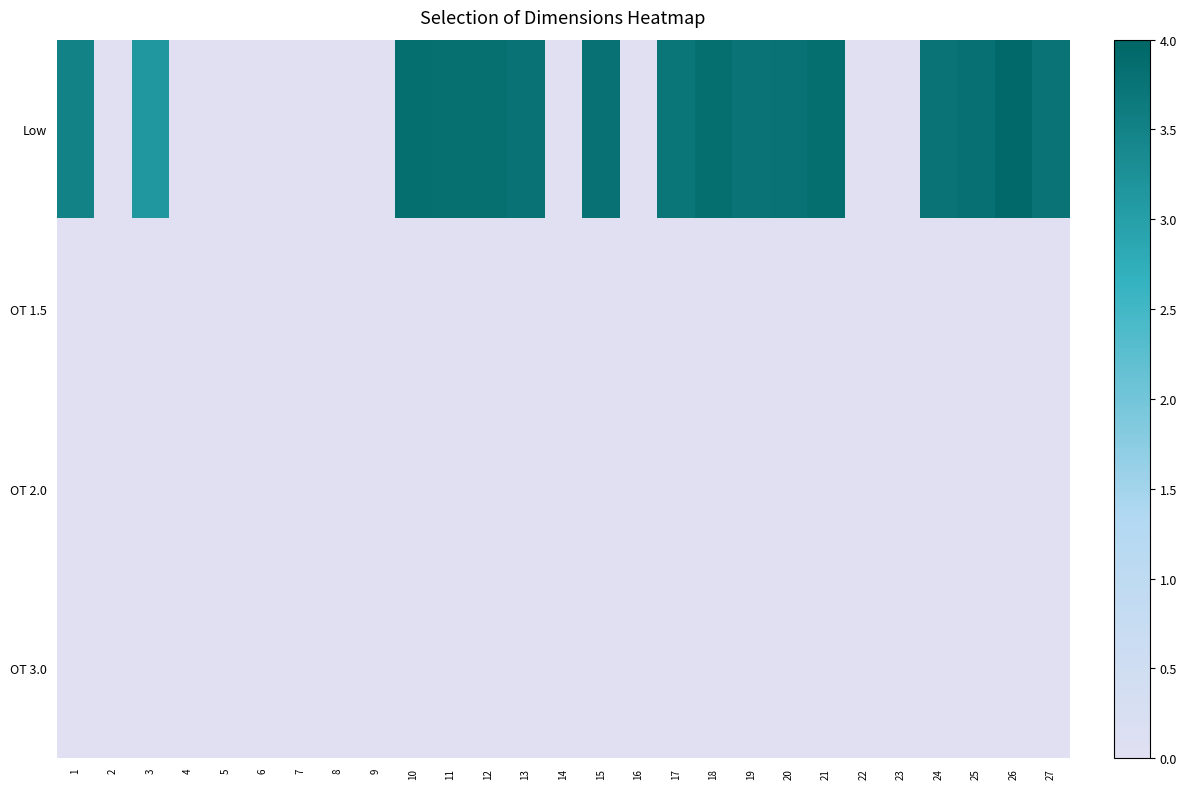

Which has a higher value, 13 or 20?

20